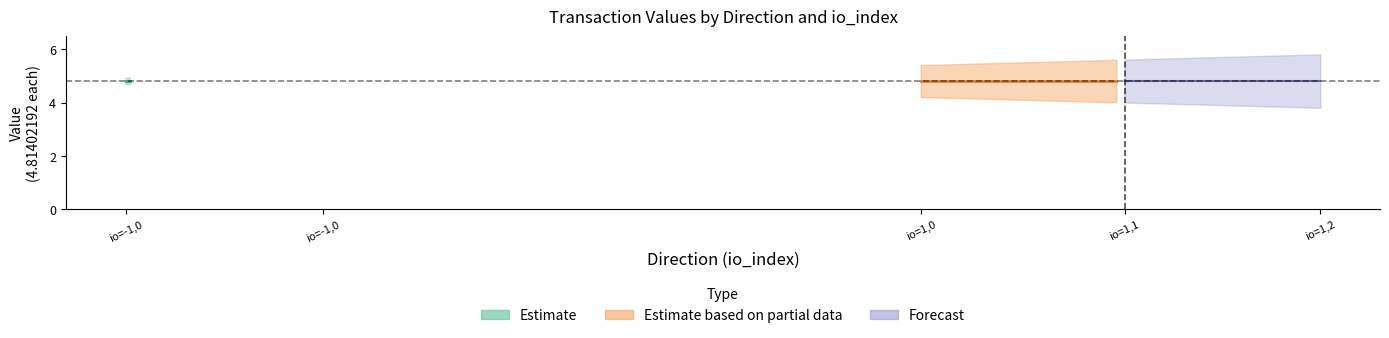

Is it true that value equals 4.8 at -1?

True